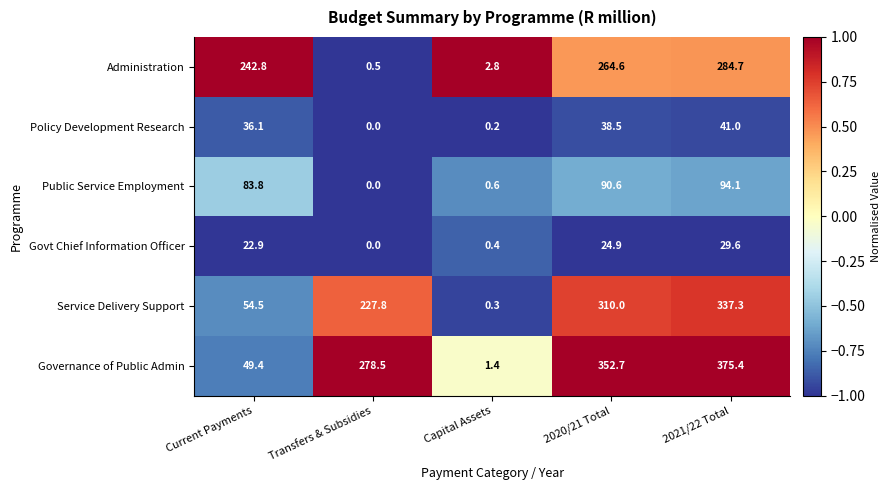

What is the sum of the Policy Development Research values at Current Payments and 2021/22 Total?

77.1